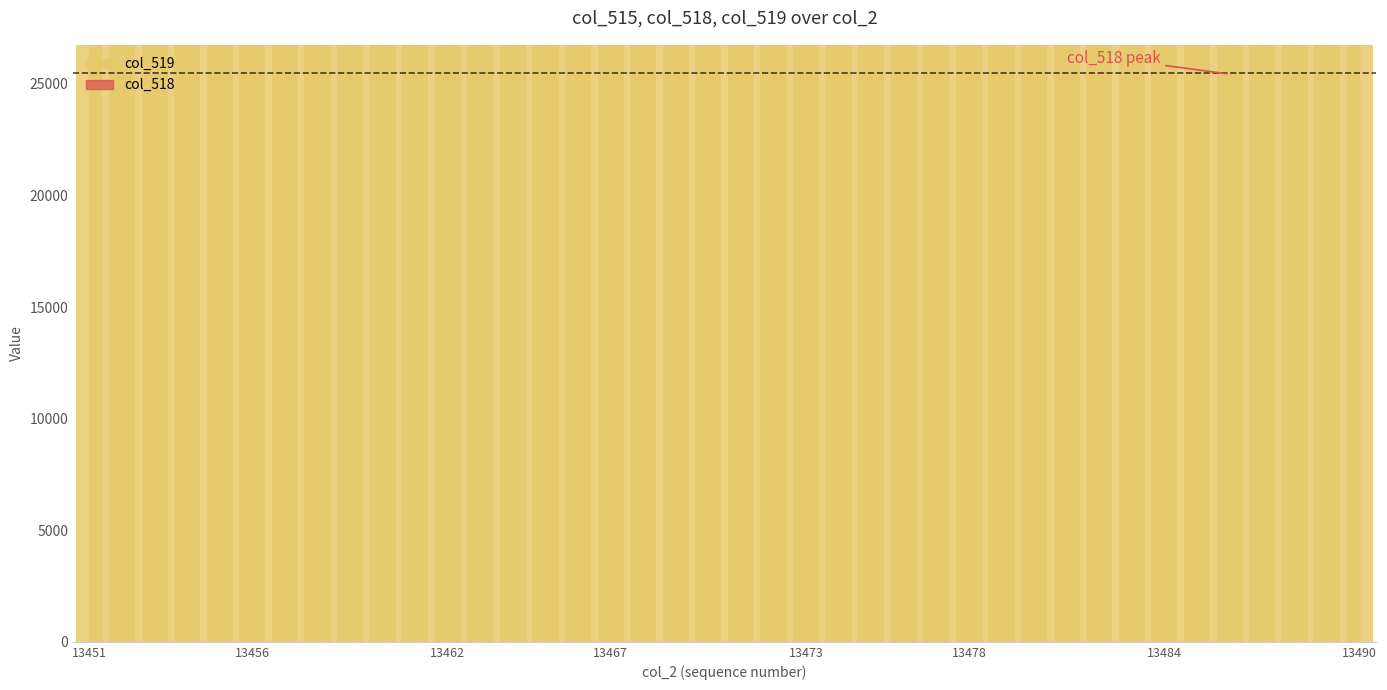

Which category has the highest value in the col_515 series?

13468